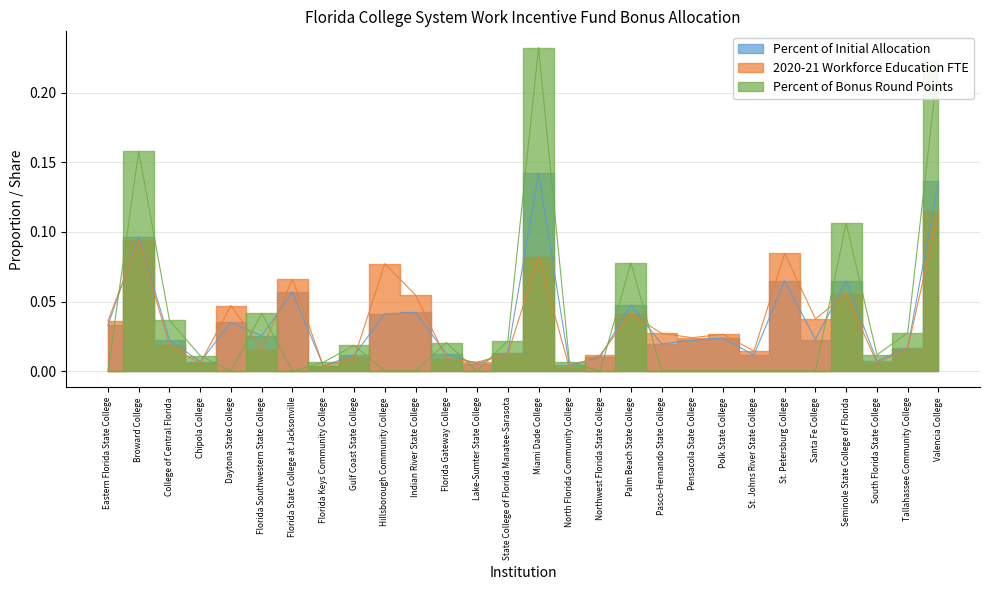

Between Daytona State College and Florida State College at Jacksonville, which is larger?

Florida State College at Jacksonville